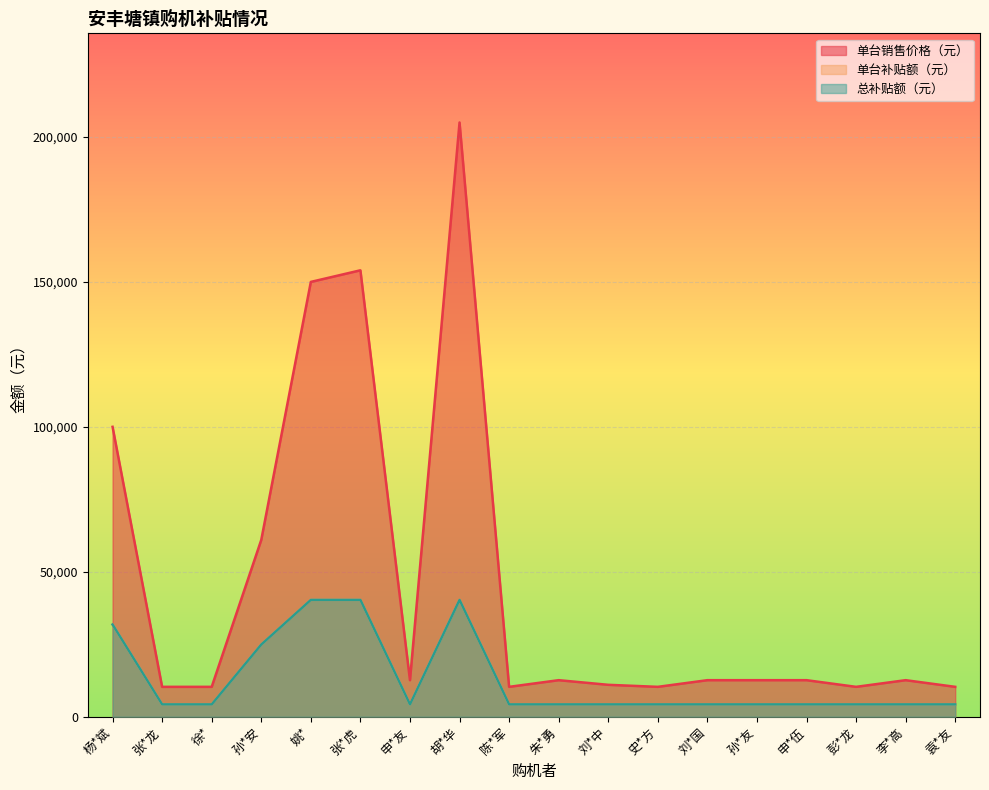

What are all the series names shown in the legend?

单台销售价格（元）, 单台补贴额（元）, 总补贴额（元）